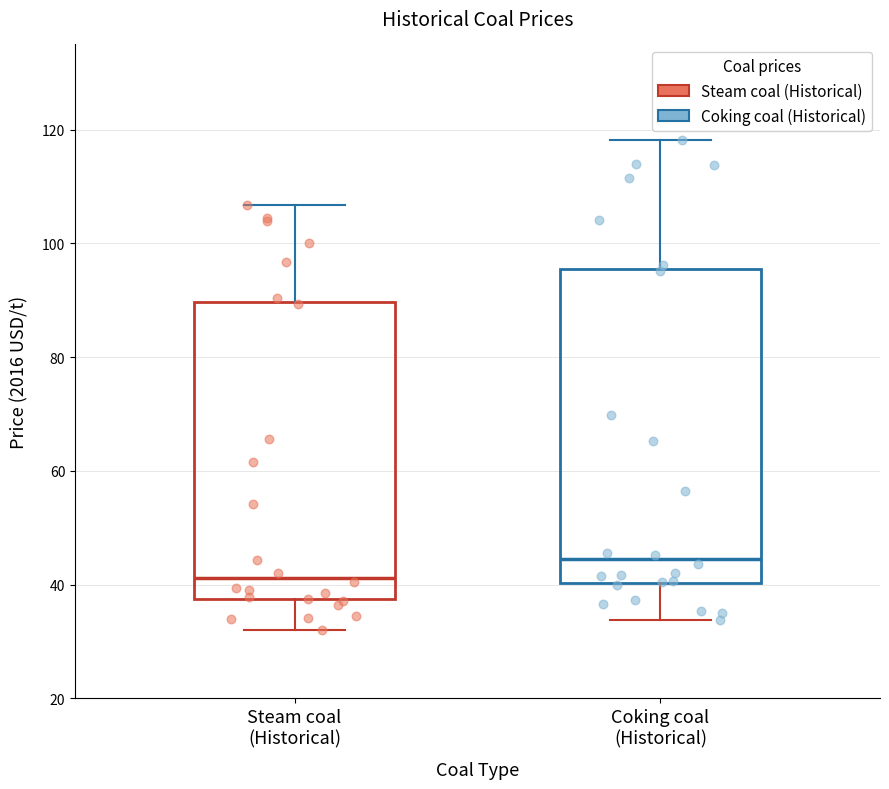

Which box has the lowest median line?

Steam coal (Historical)